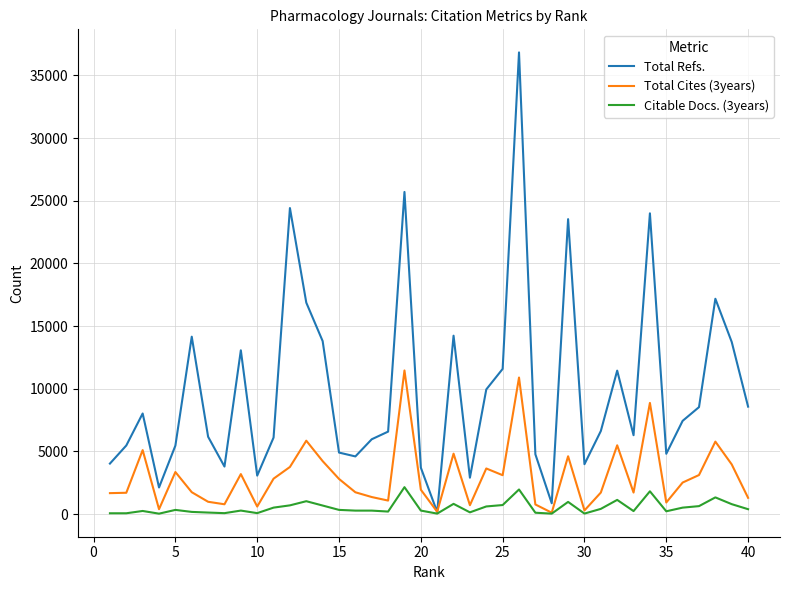

Rank the series by their maximum value, from highest to lowest.

Total Refs., Total Cites (3years), Citable Docs. (3years)